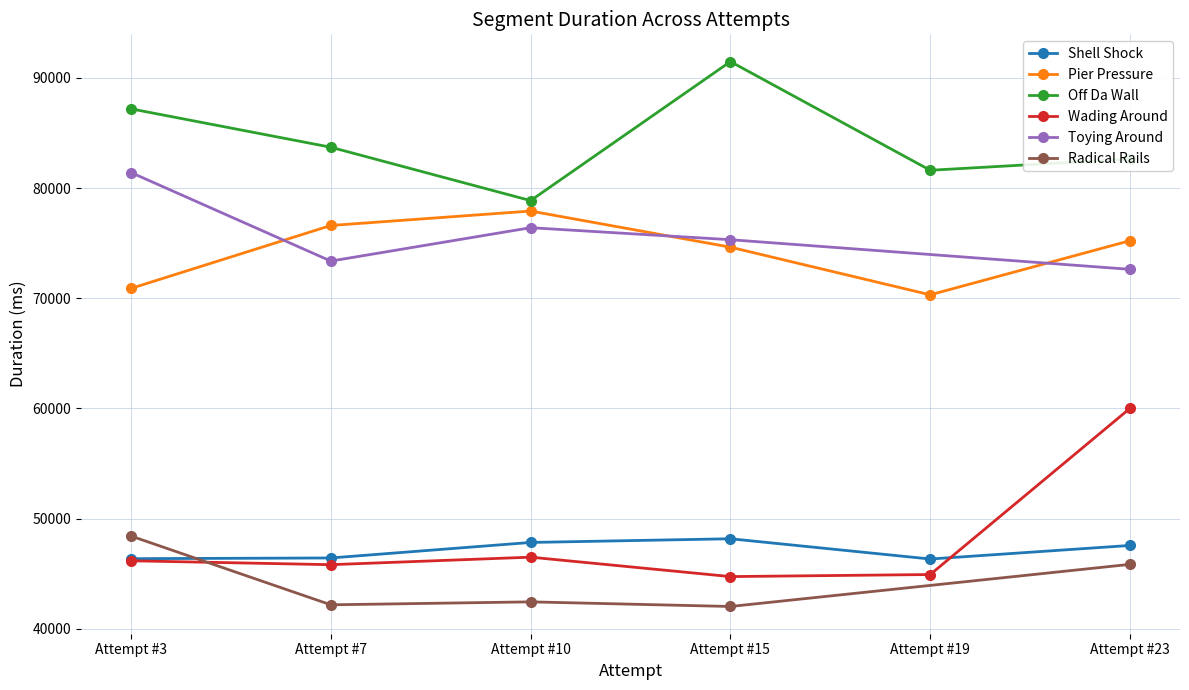

True or false: Wading Around and Pier Pressure cross at least once.

False